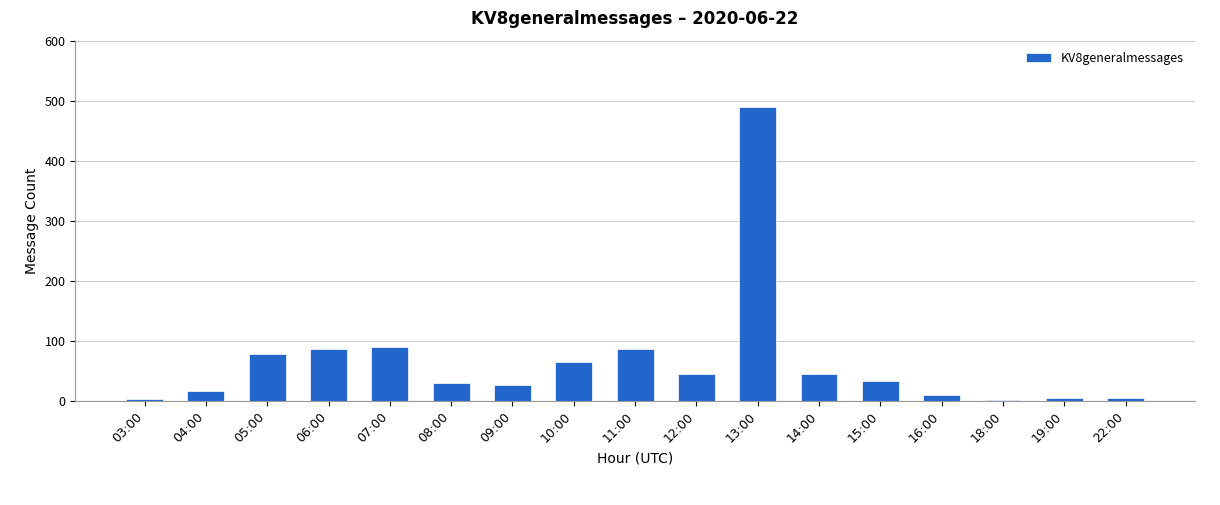

What value does the data have at 12:00, to the nearest 10?

40